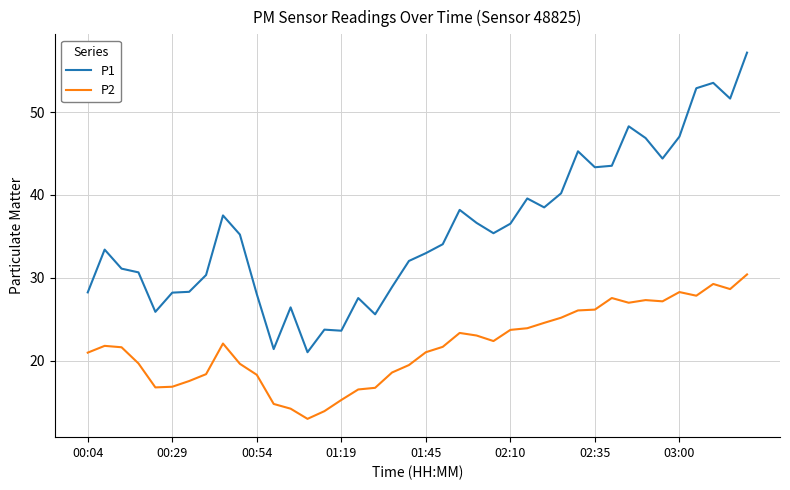

List the series in order of their overall mean, lowest first.

P2, P1